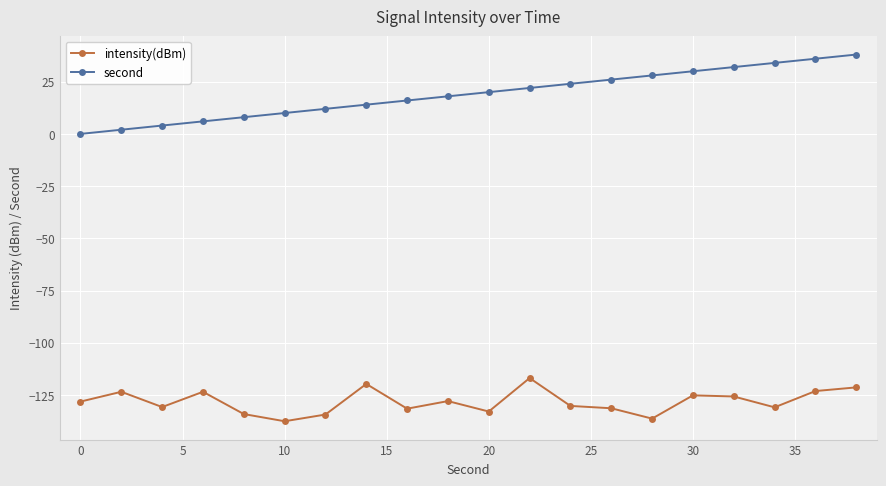

List the series in order of their overall mean, lowest first.

intensity(dBm), second